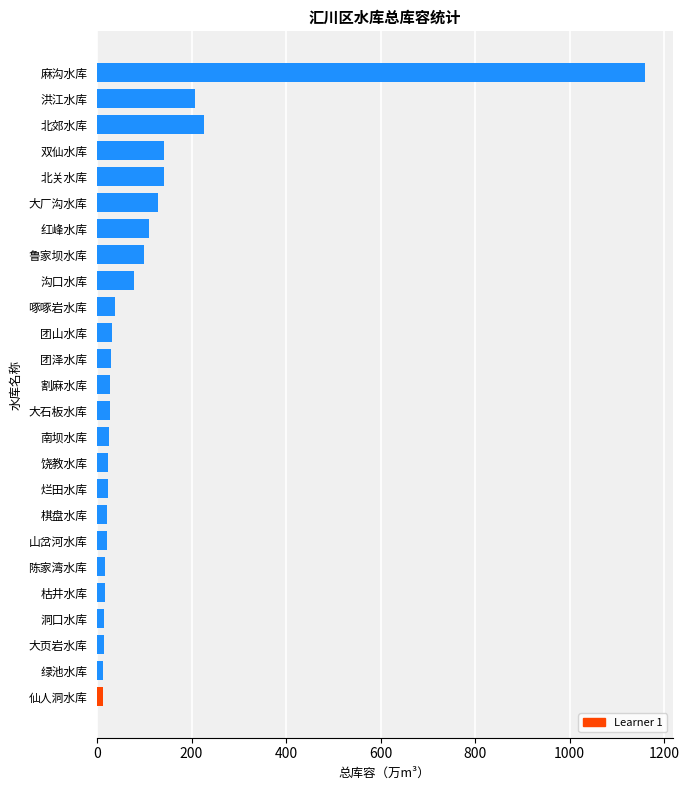

How many bars are there in total?

25